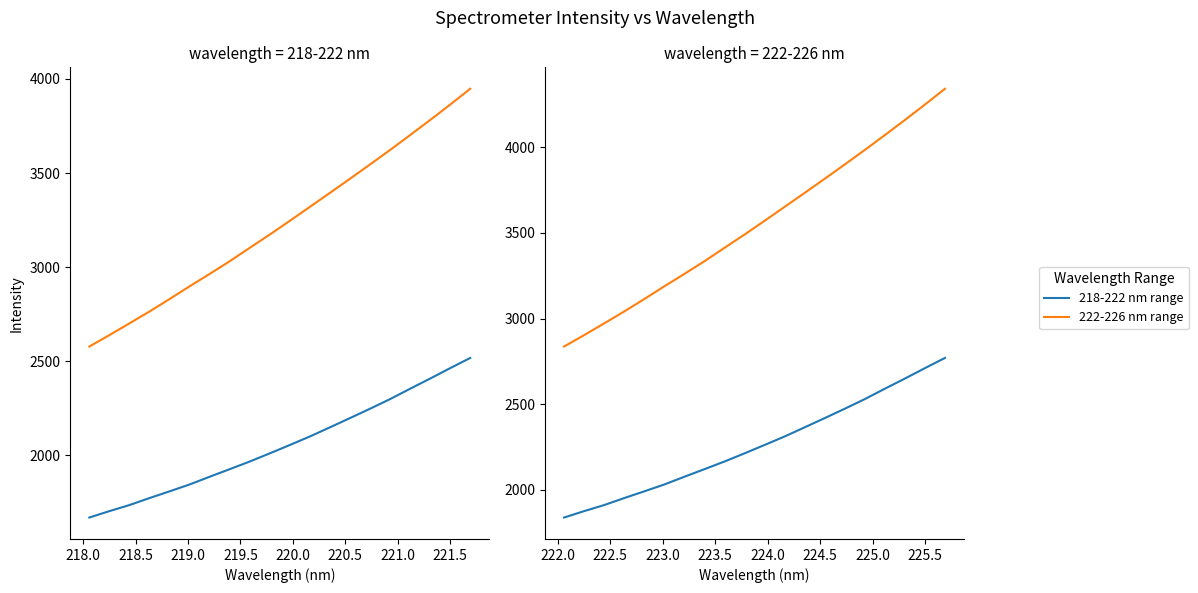

What is the maximum value shown in the chart?

4342.8